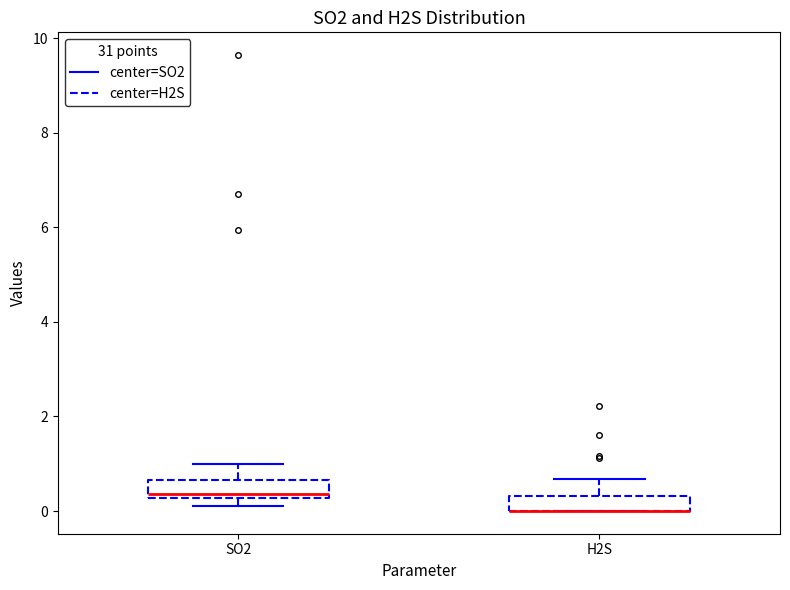

Reading left to right, transcribe this box plot: for each box, give where its median line is, the range the box spans, and where its two whiskers end, as read against the y-axis. The values are not printed on the chart, so give them approximately, as read against the axis.

SO2: median 0.4, box 0.2 to 0.6, whiskers 0.0 to 1.0
H2S: median 0.0 (drawn on the box's lower edge), box 0.0 to 0.4, whiskers 0.0 to 0.6